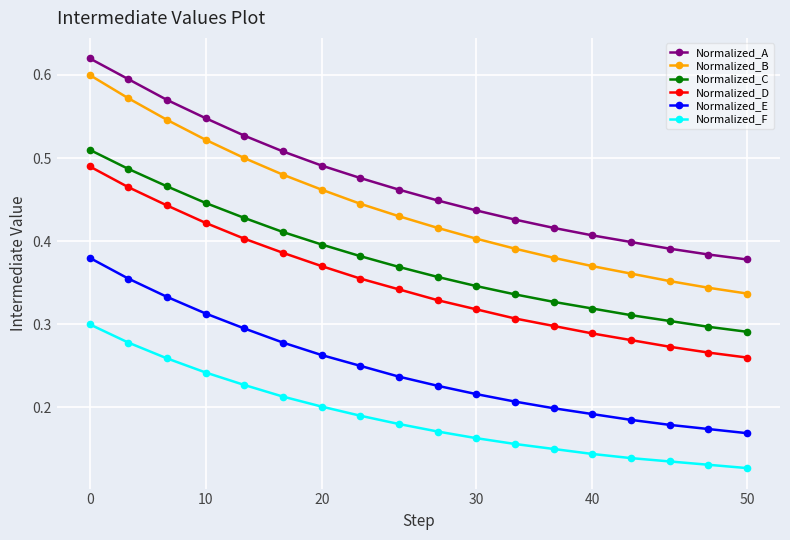

Which series has the largest total across all categories?

Normalized_A